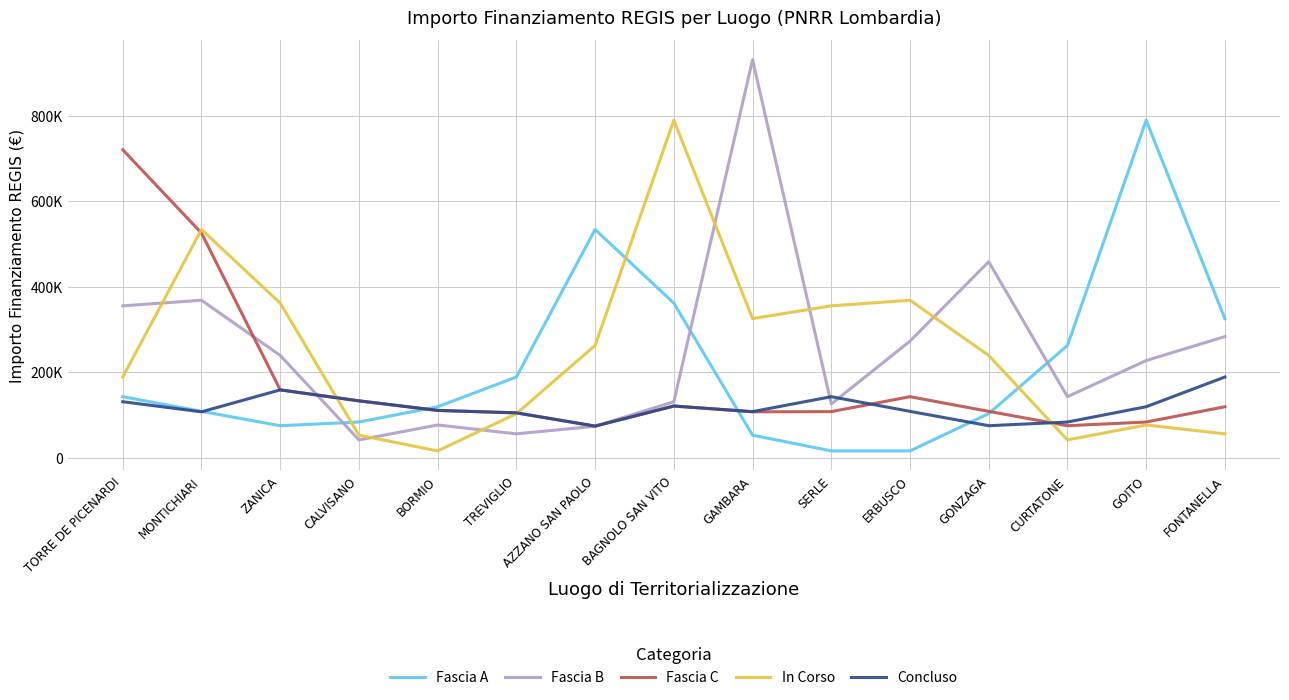

At which label does In Corso first exceed 238829?

MONTICHIARI